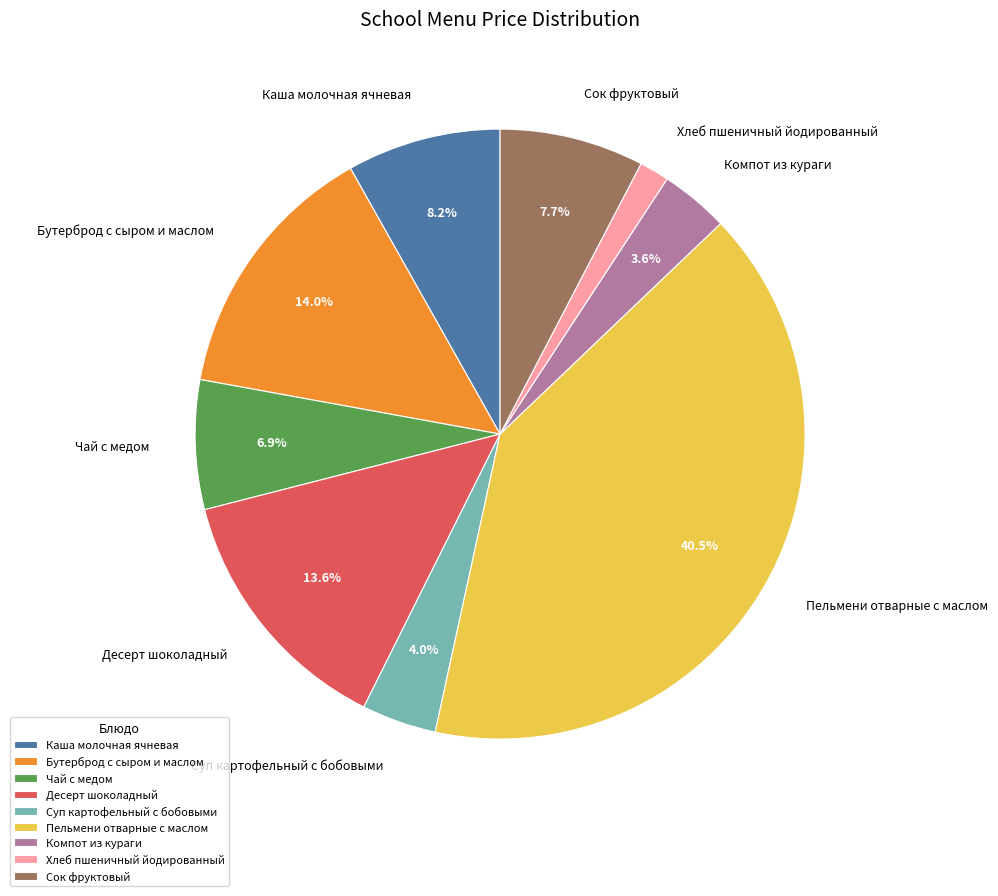

To the nearest percent, what is the difference between the Компот из кураги and Сок фруктовый slice percentages?

4%